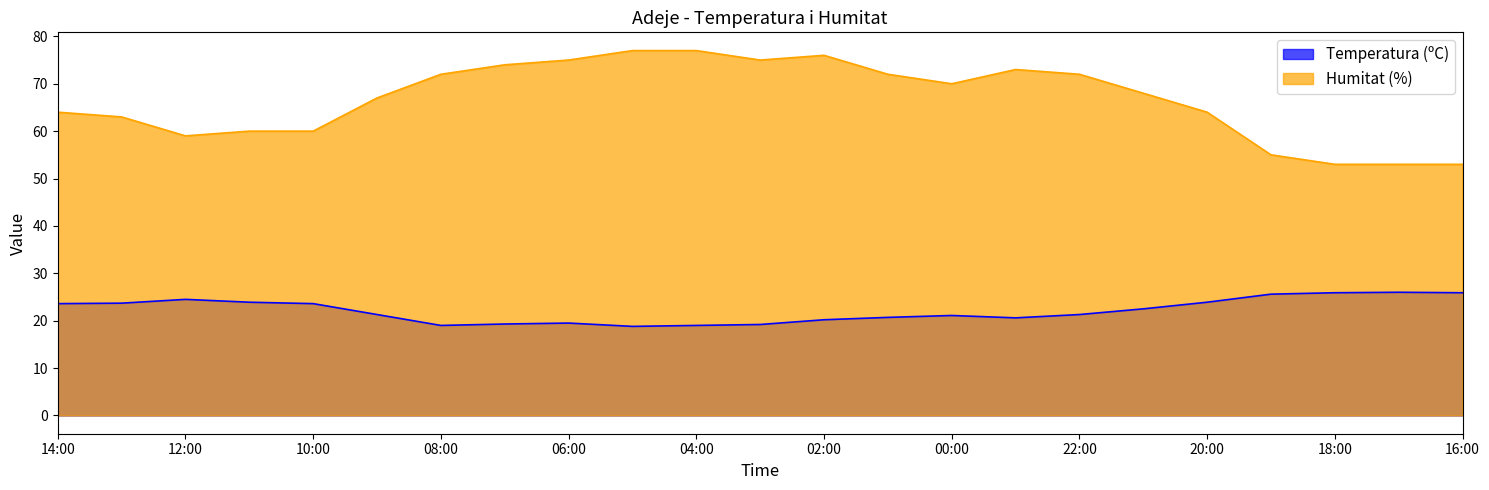

What is the total value across all series at 17:00?

79.0